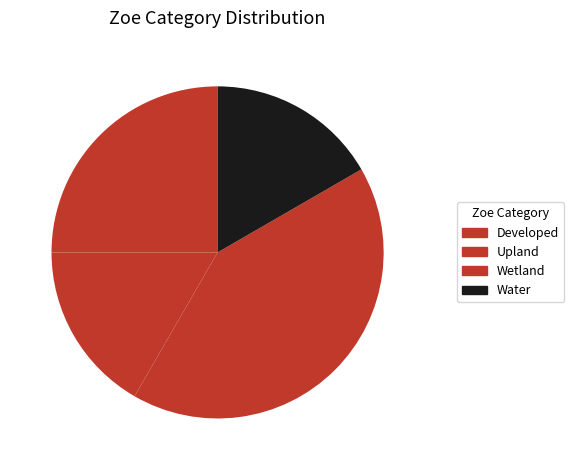

How many slices are in this pie chart?

4